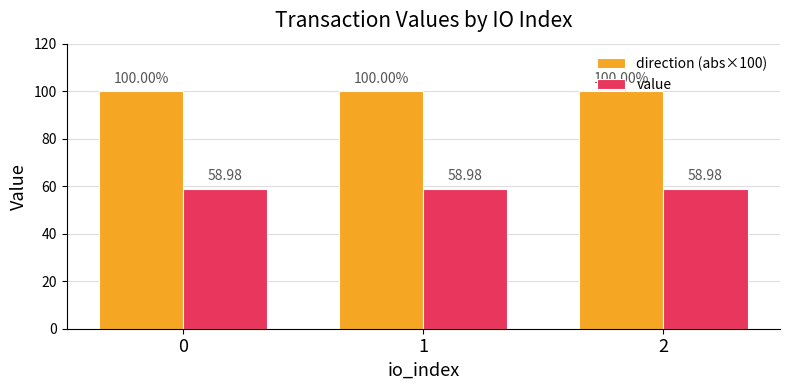

The value series shows 59.0 at 2. True or false?

True